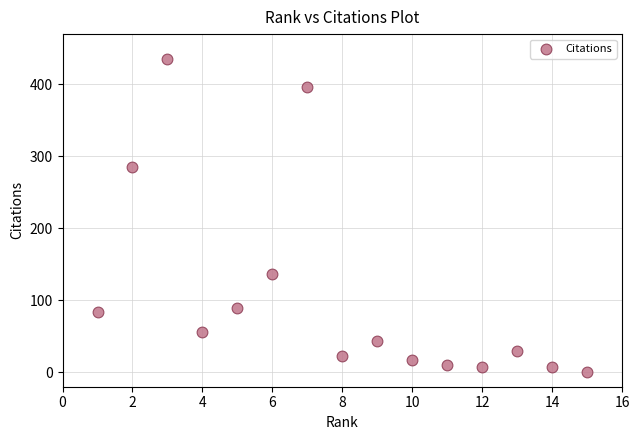

What Y value in the scatter plot is closest to 218?

285